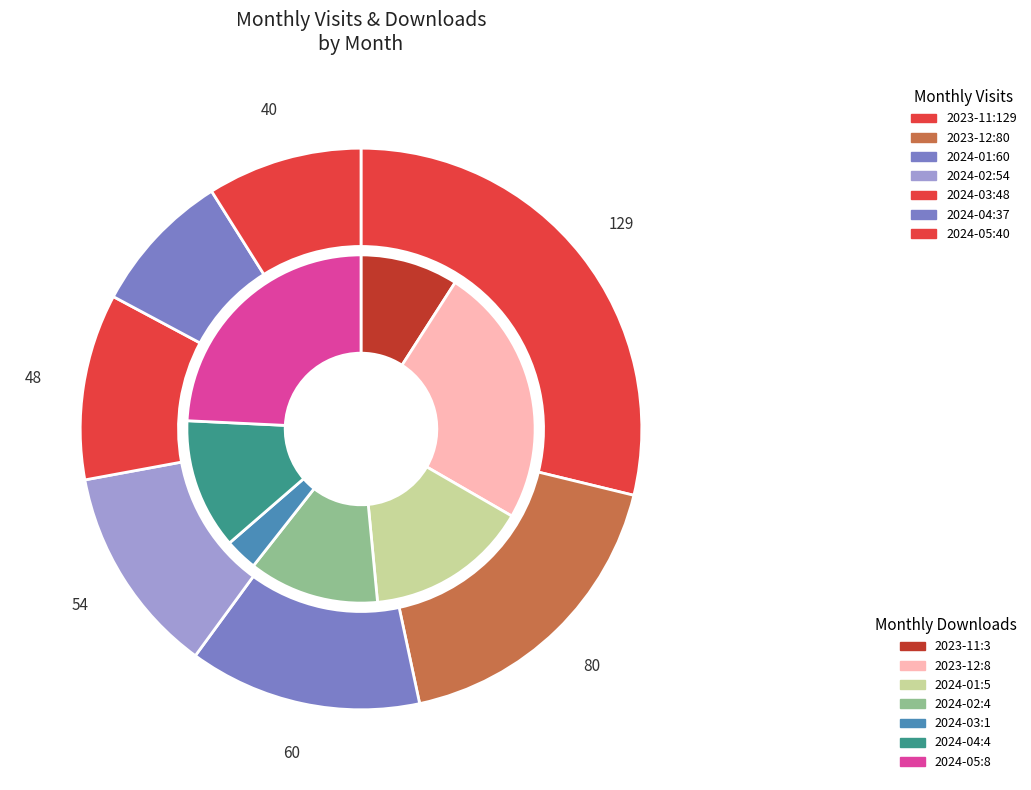

Does any single category account for the majority?

No